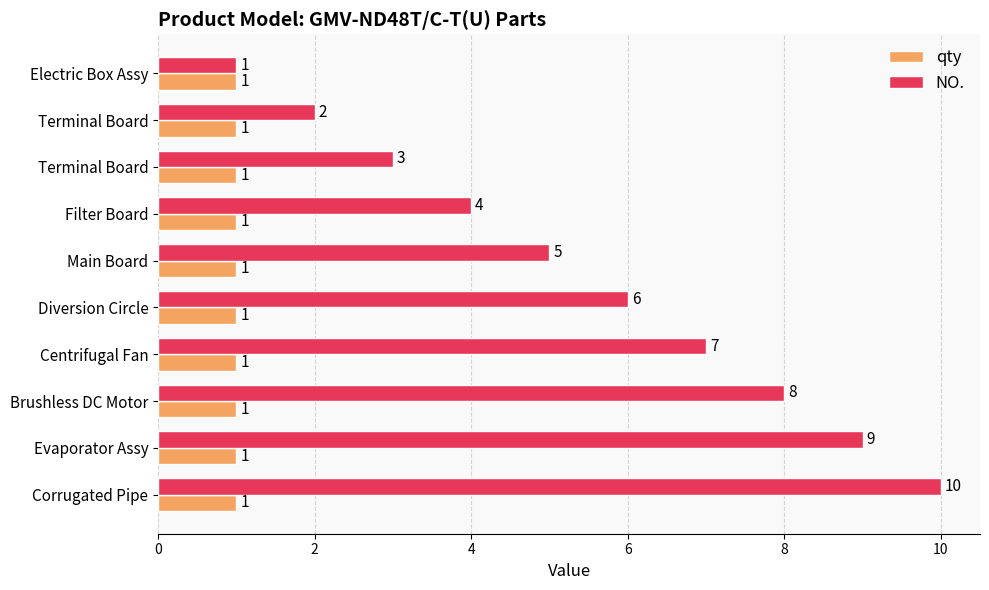

What are all the series names shown in the legend?

qty, NO.